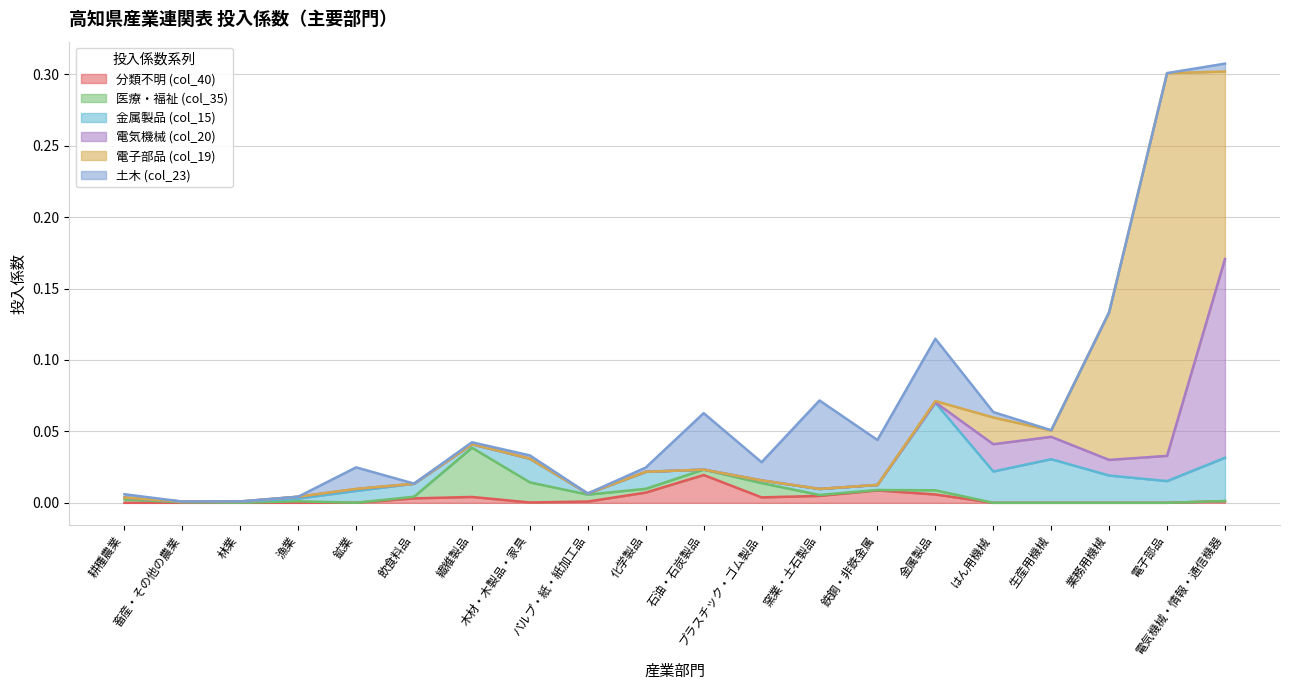

Which category has the lowest value in the 金属製品 (col_15) series?

石油・石炭製品